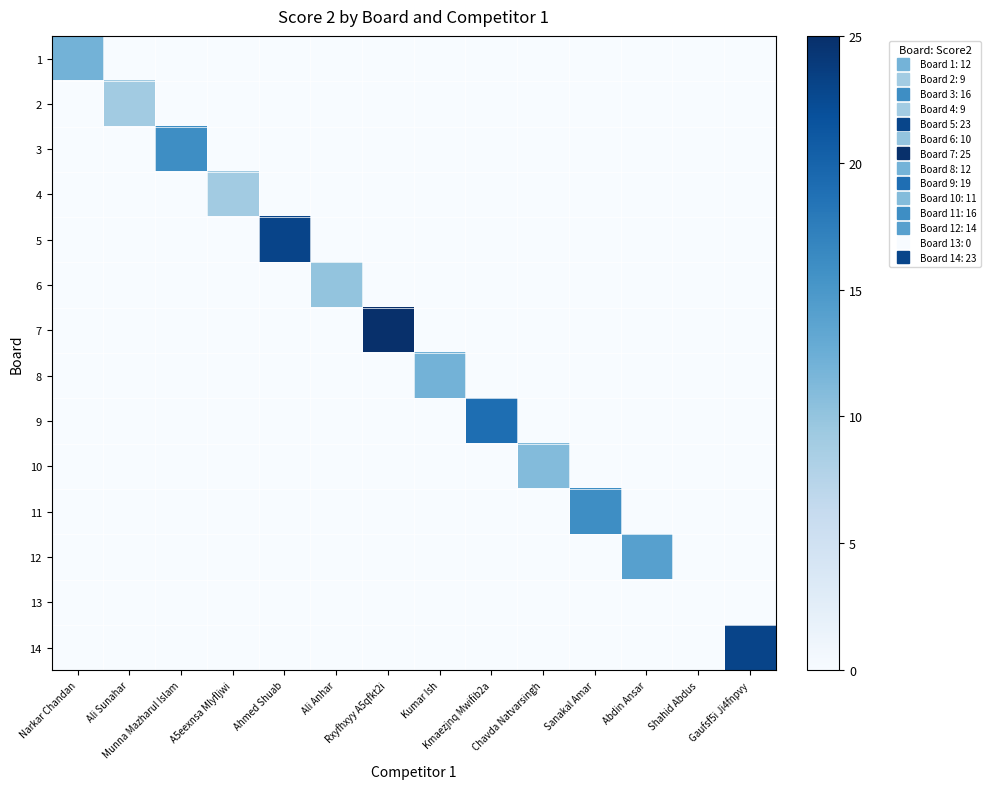

Which label corresponds to the smallest value in the chart?

Ali Sunahar